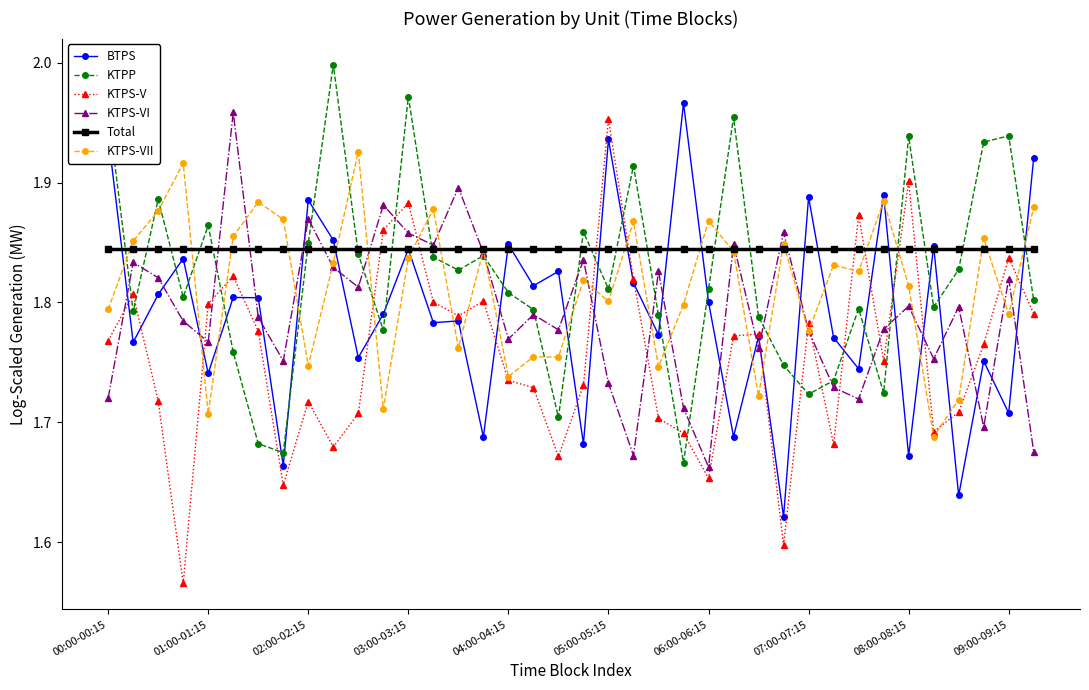

True or false: BTPS has more than 0 points higher than both neighbors.

True